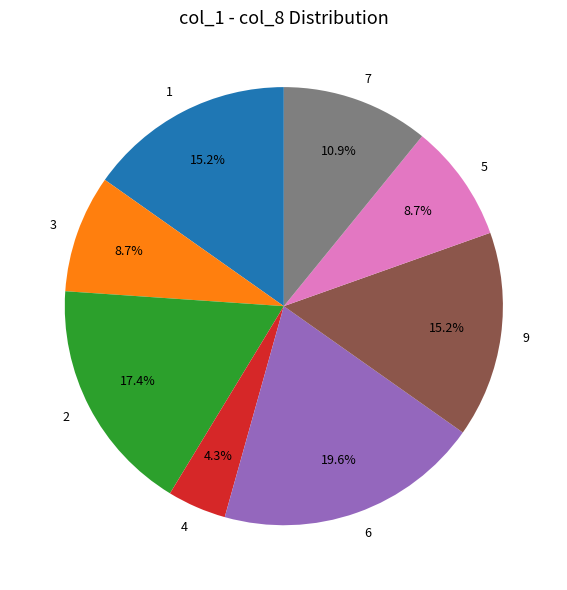

What percentage is the 1 slice, to the nearest percent?

15%